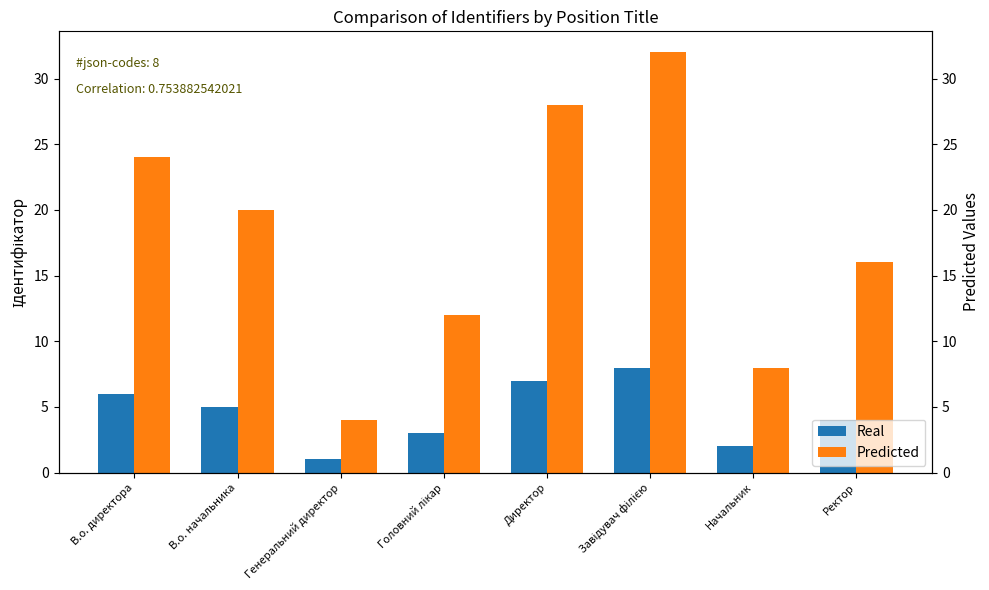

What is the difference between the second highest and second lowest values in the Real series?

5